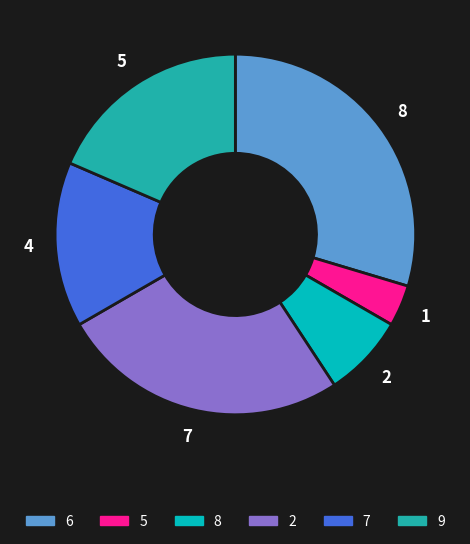

Is there any slice that represents more than half of the pie?

No